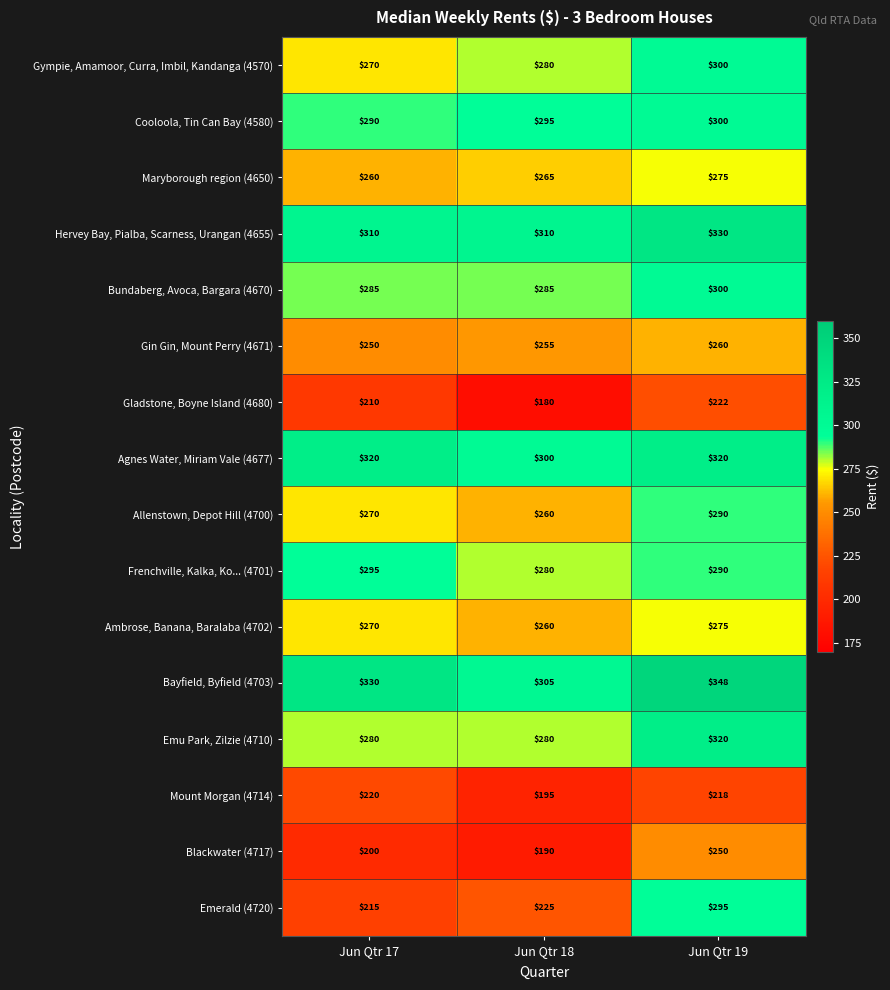

Where is Bayfield, Byfield (4703) nearest to the value 326?

Jun Qtr 17